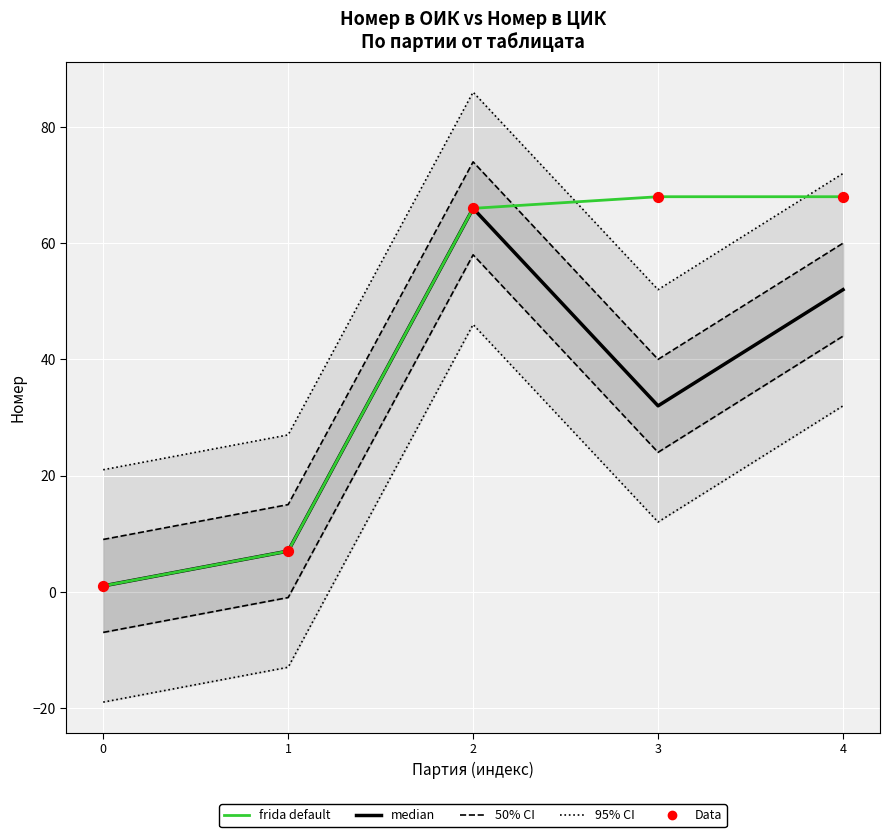

What is the total value across all series at 4?

320